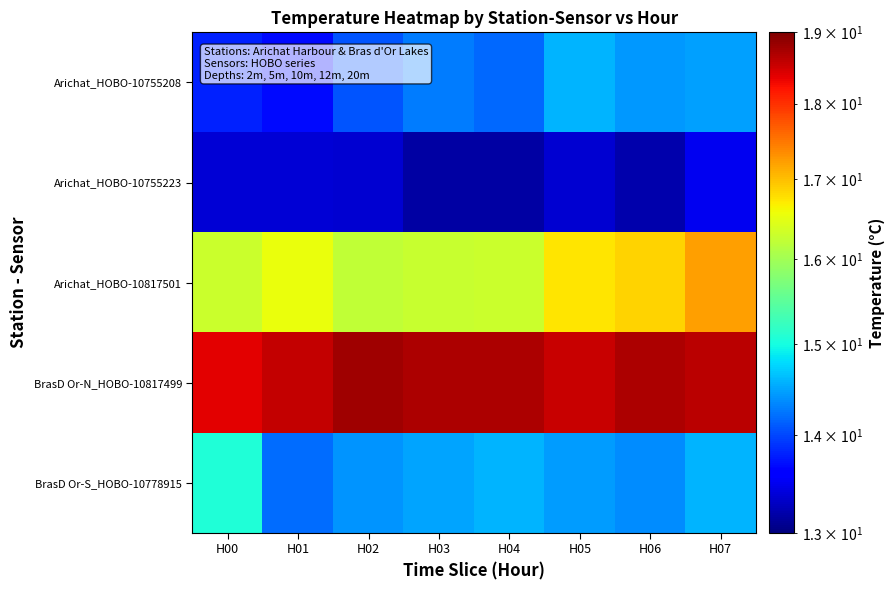

Which has a higher value, H04 or H01?

H04